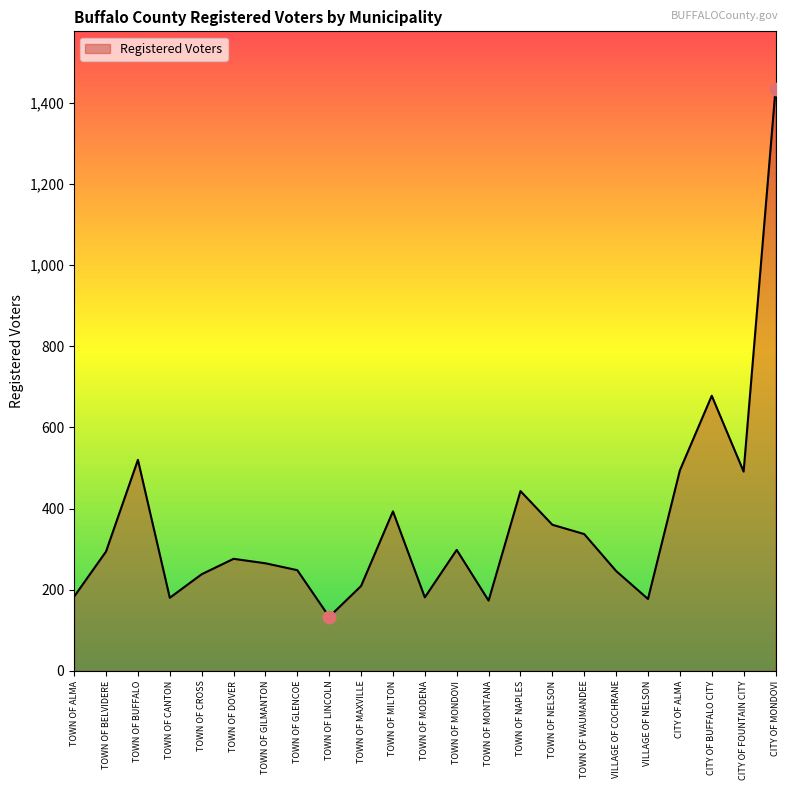

Between TOWN OF LINCOLN and TOWN OF NELSON, which is larger?

TOWN OF NELSON